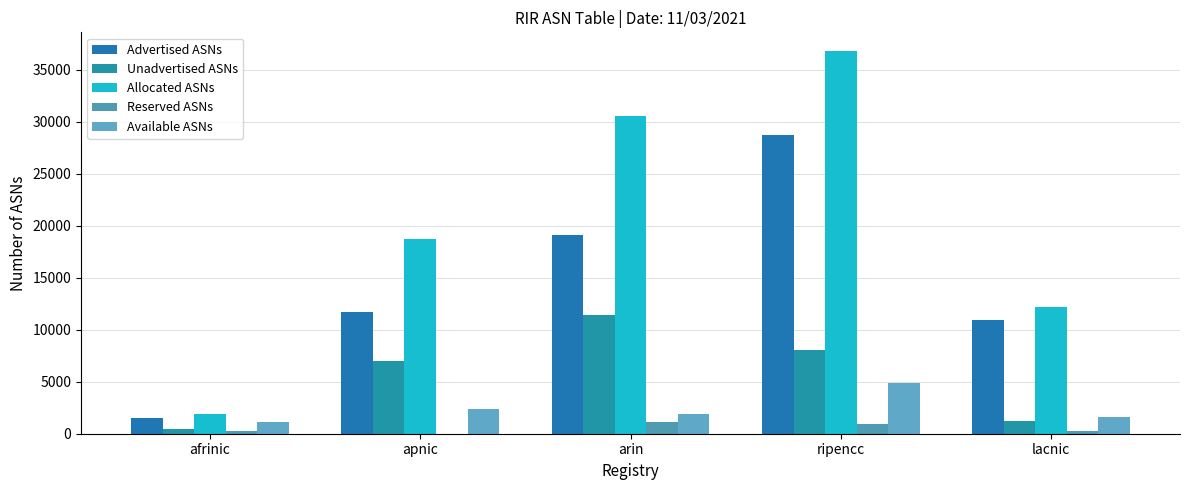

What are all the series names shown in the legend?

Advertised ASNs, Unadvertised ASNs, Allocated ASNs, Reserved ASNs, Available ASNs